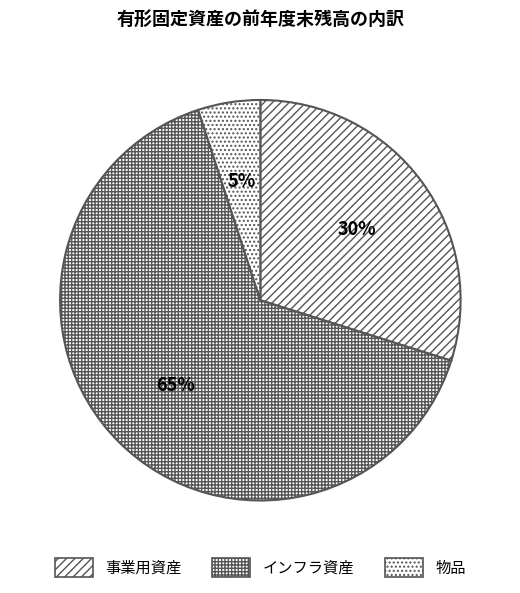

True or false: インフラ資産 accounts for 65% of the total.

True